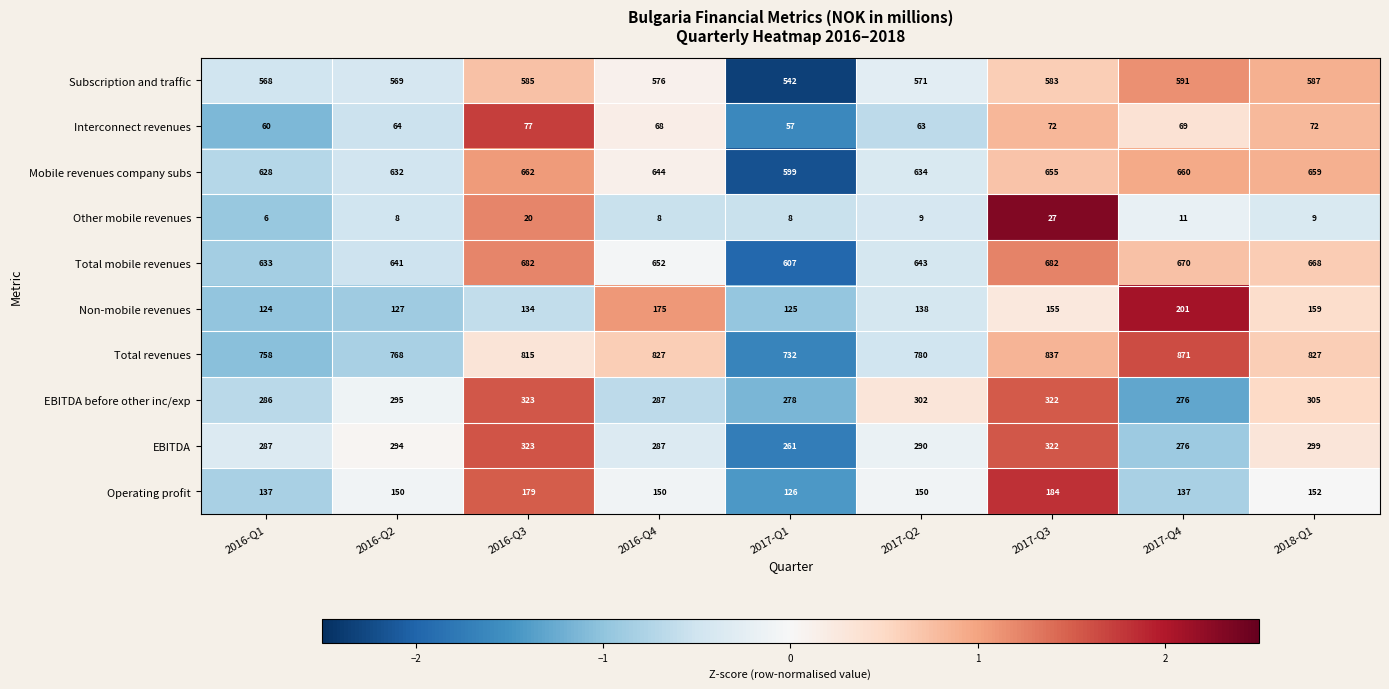

Is it true that EBITDA equals 323 at 2016-Q3?

True